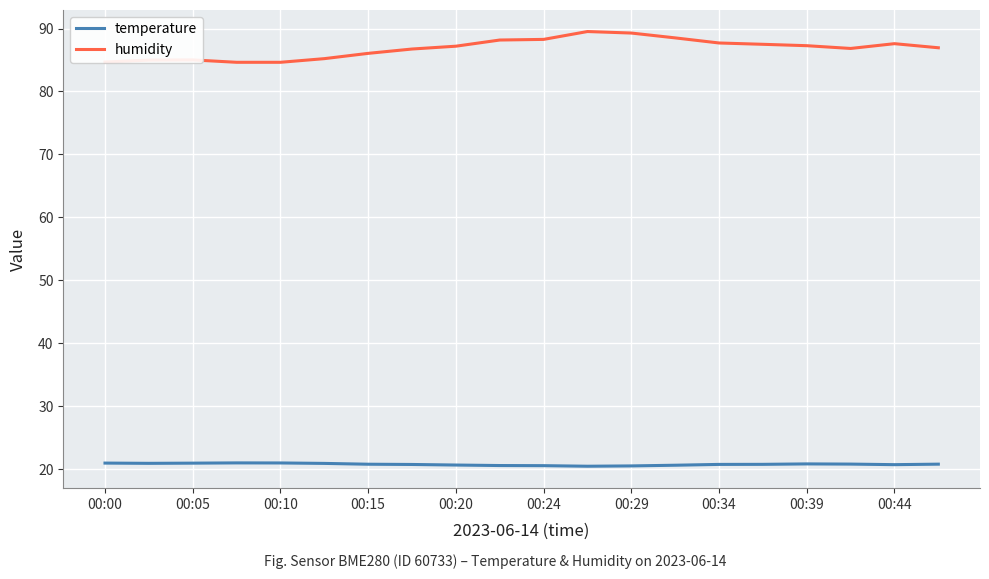

List the series in order of their overall mean, highest first.

humidity, temperature